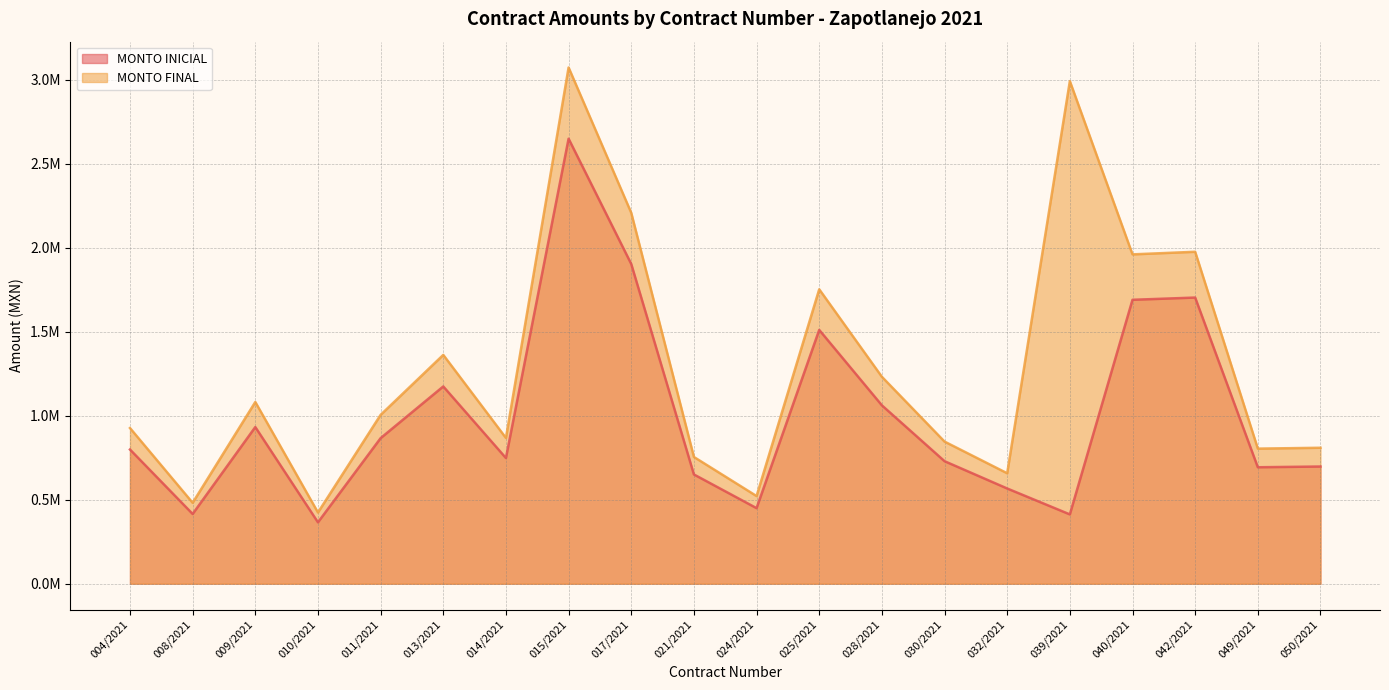

True or false: MONTO INICIAL and MONTO FINAL cross at least once.

False